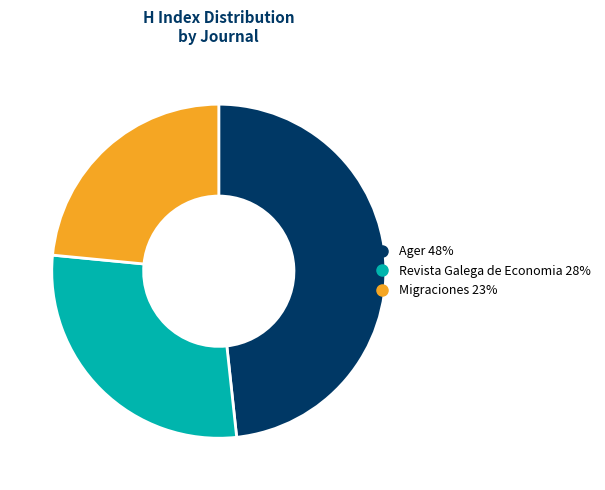

Rank the categories by value from lowest to highest.

Migraciones, Revista Galega de Economia, Ager